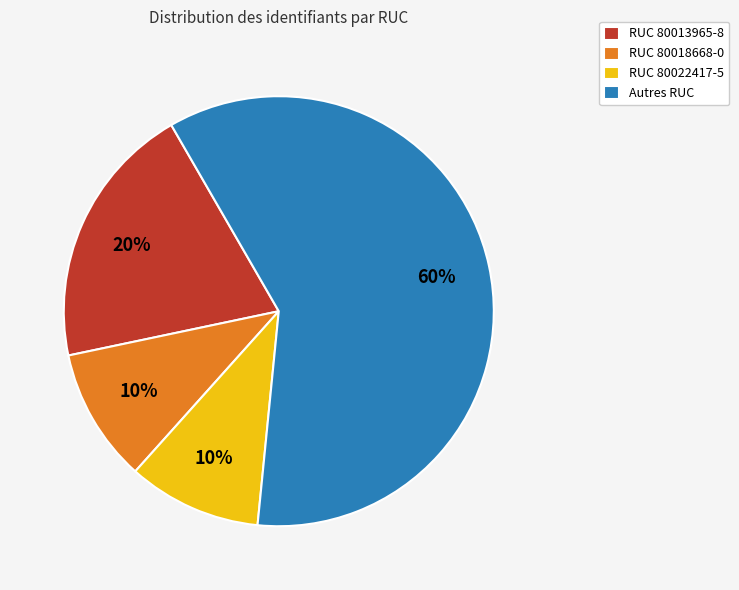

What percentage is the RUC 80018668-0 slice, to the nearest percent?

10%